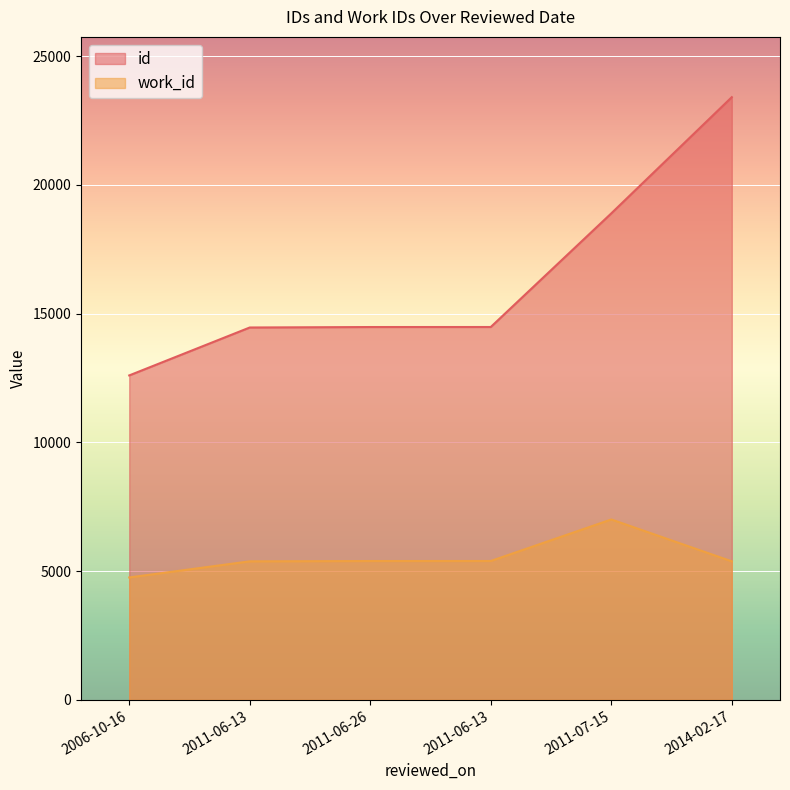

What is the difference between the second highest and minimum values in the work_id series?

639